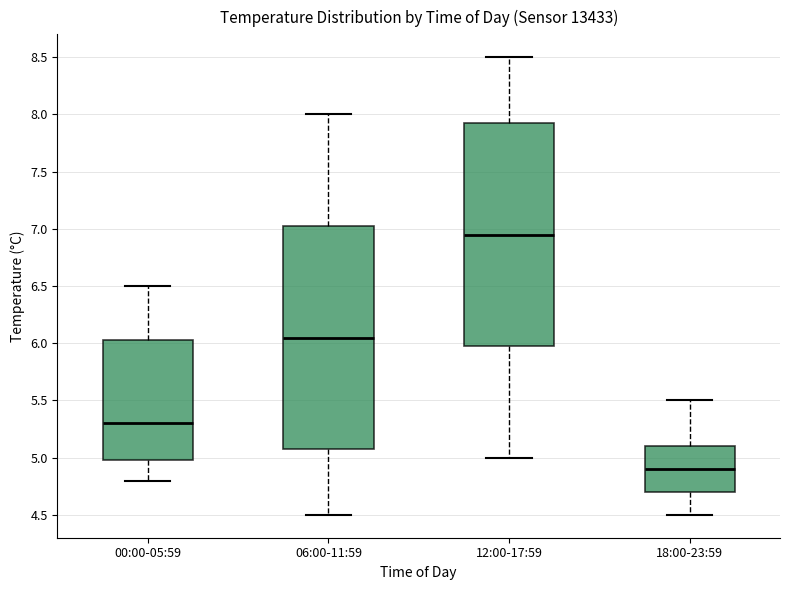

Reading left to right, transcribe this box plot: for each box, give where its median line is, the range the box spans, and where its two whiskers end, as read against the y-axis. The values are not printed on the chart, so give them approximately, as read against the axis.

00:00-05:59: median 5.30, box 5.00 to 6.05, whiskers 4.80 to 6.50
06:00-11:59: median 6.05, box 5.10 to 7.05, whiskers 4.50 to 8.00
12:00-17:59: median 6.95, box 6.00 to 7.95, whiskers 5.00 to 8.50
18:00-23:59: median 4.90, box 4.70 to 5.10, whiskers 4.50 to 5.50